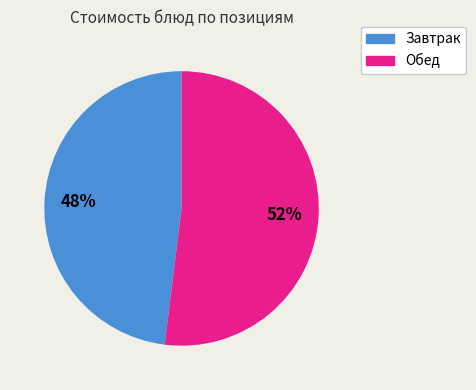

Is there any slice that represents more than half of the pie?

Yes